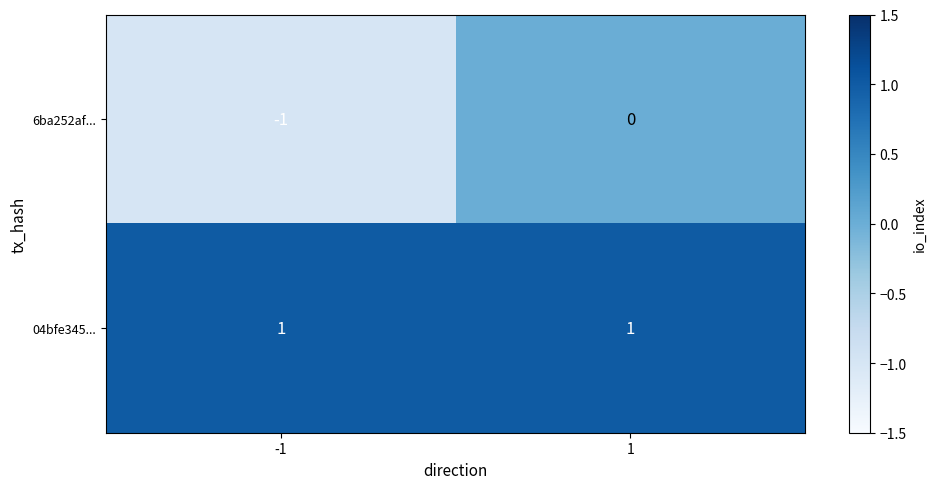

True or false: 6ba252af... has a value of -1 at -1.

True